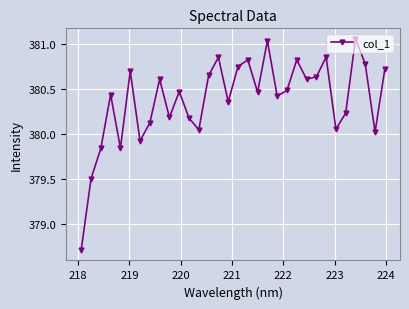

How many data points are above 380?

27